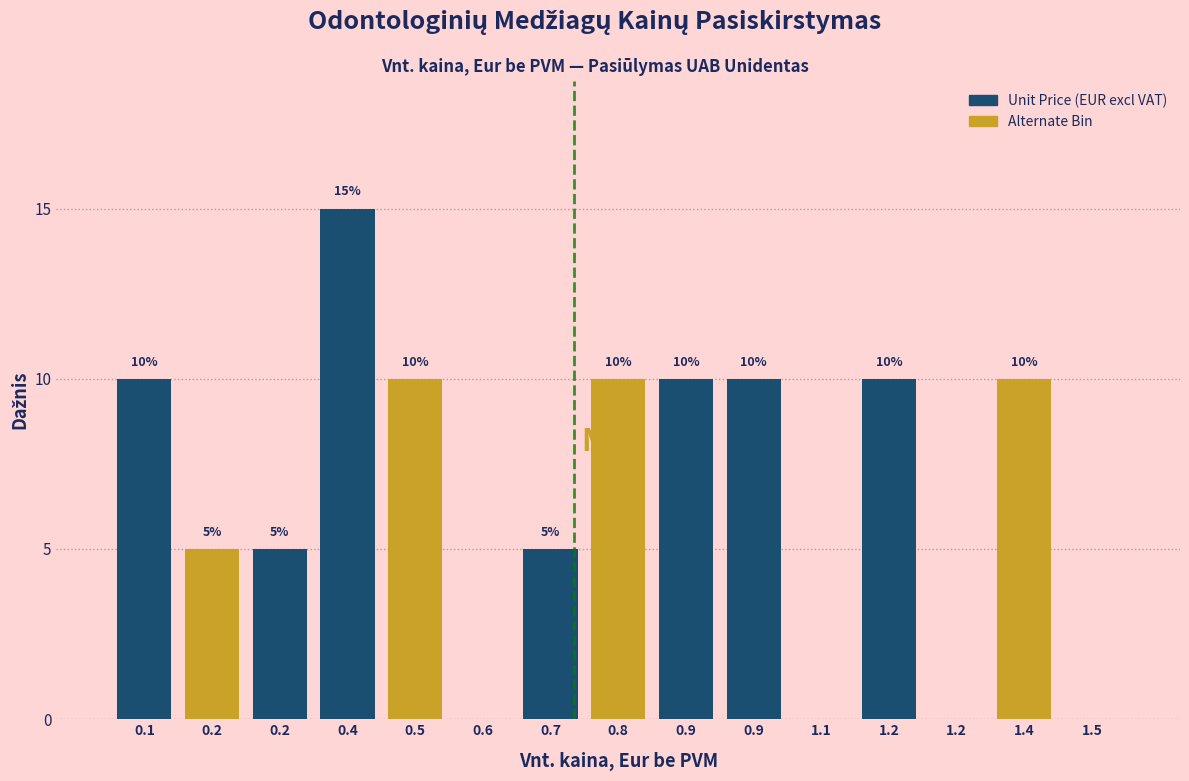

How many distinct data groups are displayed?

1